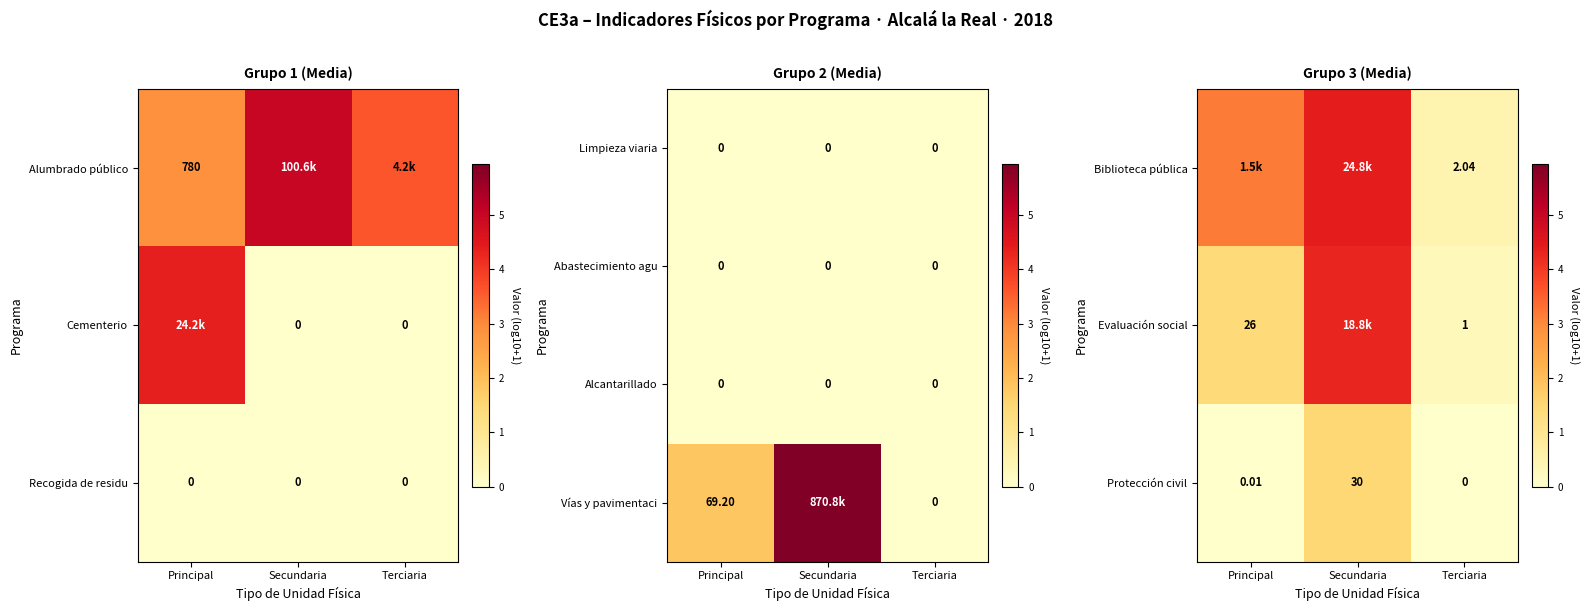

At which label is Protección civil closest to 15?

Principal